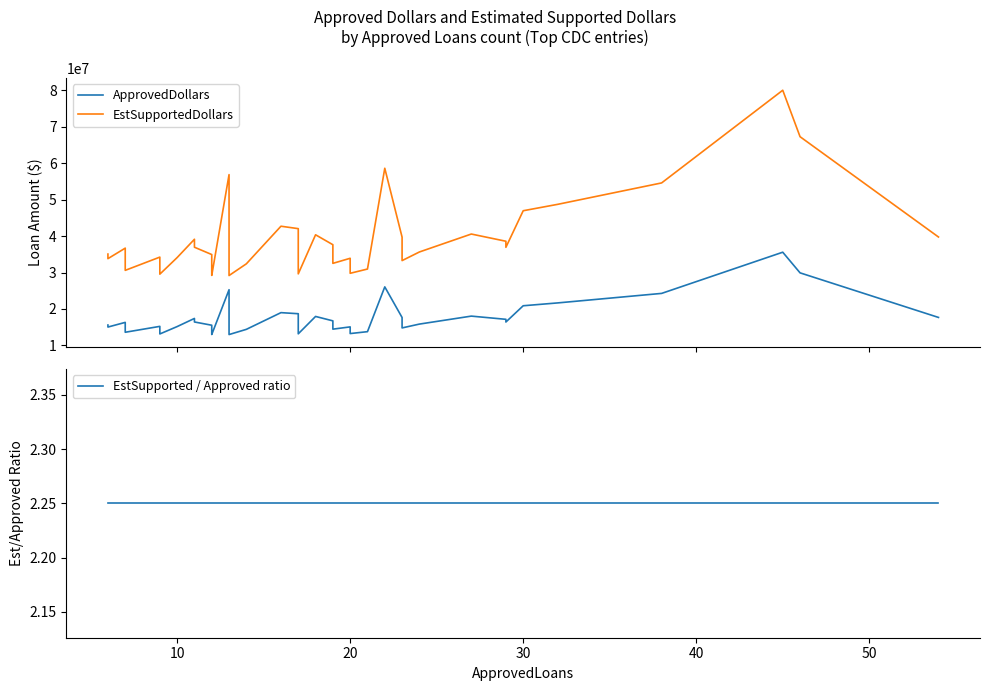

True or false: EstSupported / Approved ratio and EstSupportedDollars cross at least once.

False